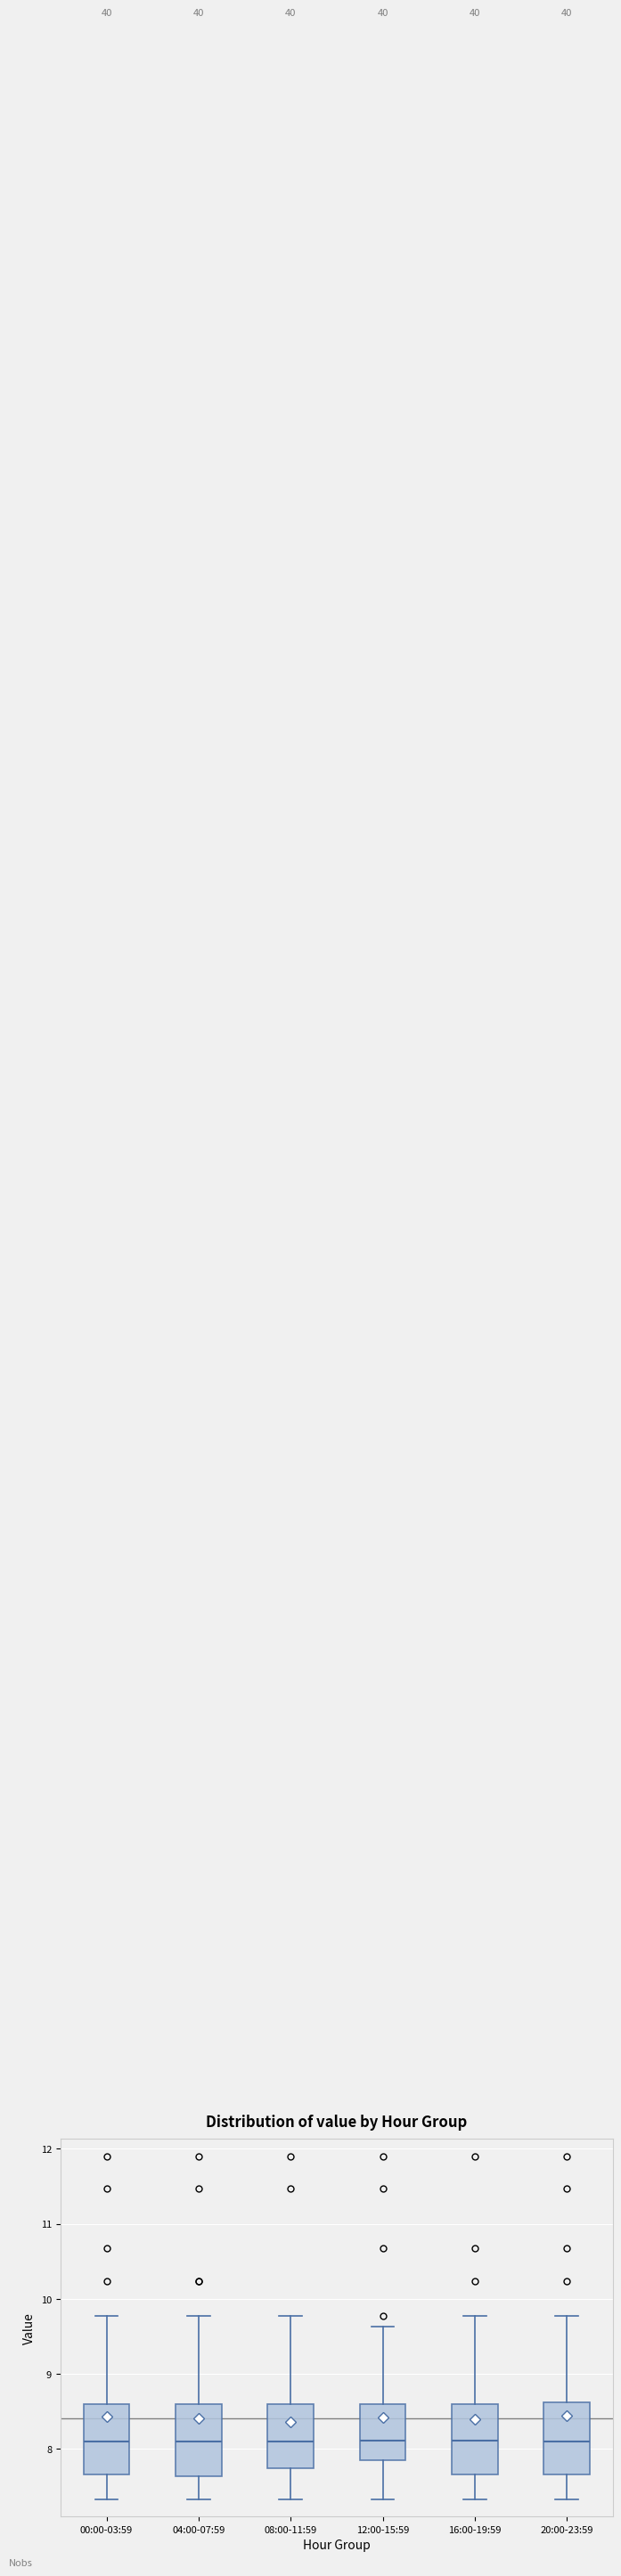

Reading left to right, transcribe this box plot: for each box, give where its median line is, the range the box spans, and where its two whiskers end, as read against the y-axis. The values are not printed on the chart, so give them approximately, as read against the axis.

00:00-03:59: median 8.1, box 7.7 to 8.6, whiskers 7.3 to 9.8
04:00-07:59: median 8.1, box 7.6 to 8.6, whiskers 7.3 to 9.8
08:00-11:59: median 8.1, box 7.7 to 8.6, whiskers 7.3 to 9.8
12:00-15:59: median 8.1, box 7.8 to 8.6, whiskers 7.3 to 9.6
16:00-19:59: median 8.1, box 7.7 to 8.6, whiskers 7.3 to 9.8
20:00-23:59: median 8.1, box 7.7 to 8.6, whiskers 7.3 to 9.8